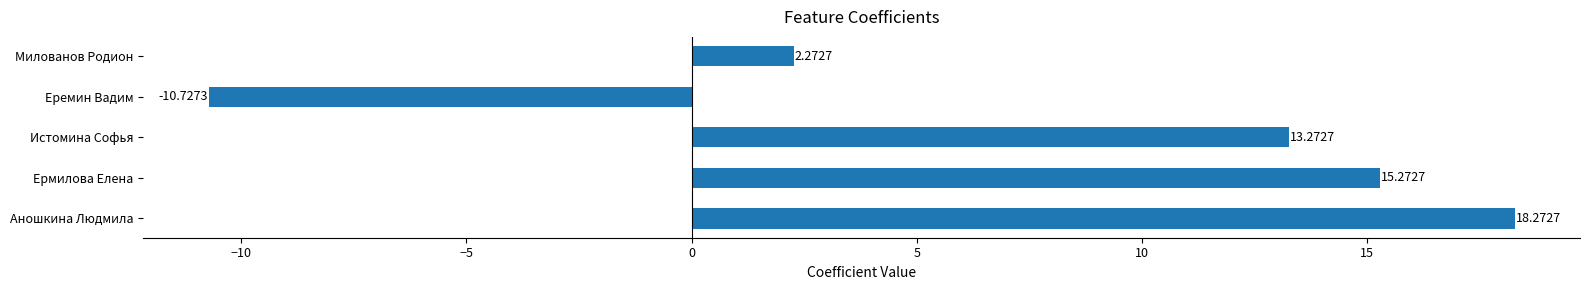

List the labels in order of value, smallest first.

Еремин Вадим, Милованов Родион, Истомина Софья, Ермилова Елена, Аношкина Людмила